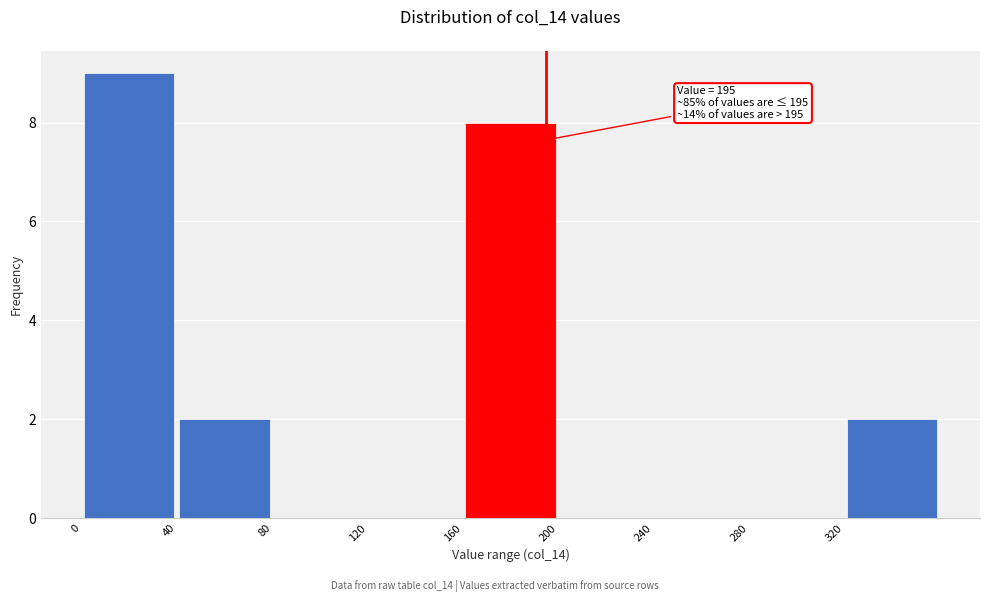

Which range on the x-axis has the tallest bar?

0 to 40